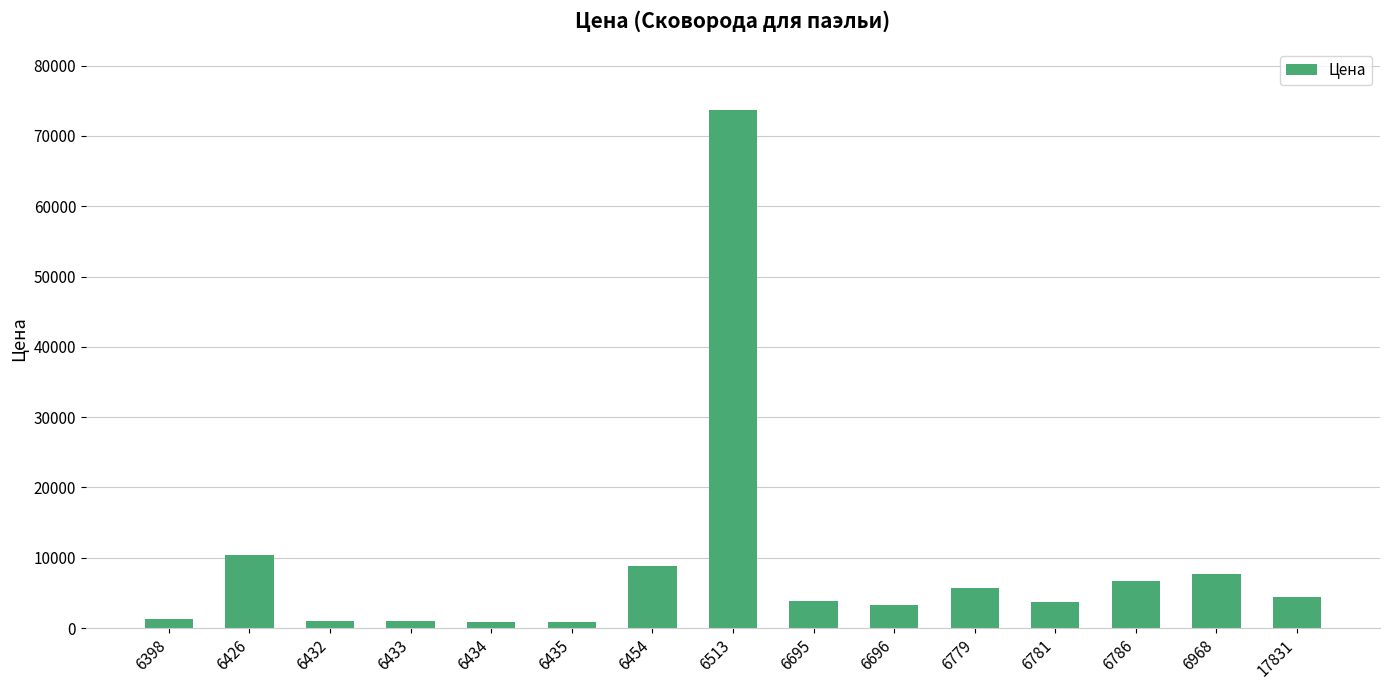

What is the approximate value at 6779, to the nearest 100?

5700